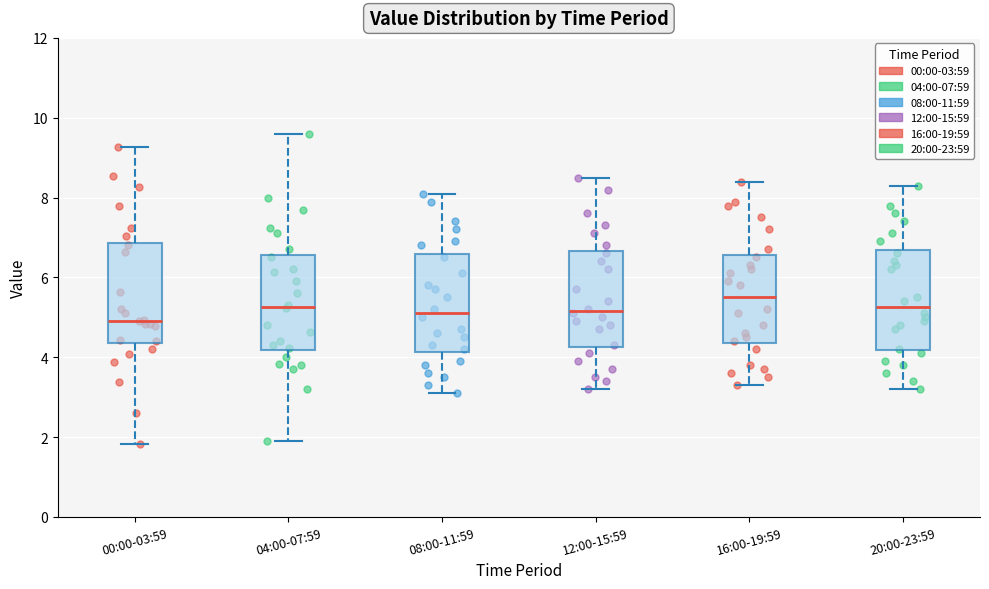

Reading left to right, read every box against the y-axis: the position of its median line, the range the box covers, and the ends of its whiskers. The values are not printed on the chart, so give them approximately, as read against the axis.

00:00-03:59: median 5.0, box 4.4 to 6.8, whiskers 1.8 to 9.2
04:00-07:59: median 5.2, box 4.2 to 6.6, whiskers 2.0 to 9.6
08:00-11:59: median 5.2, box 4.2 to 6.6, whiskers 3.2 to 8.2
12:00-15:59: median 5.2, box 4.2 to 6.6, whiskers 3.2 to 8.6
16:00-19:59: median 5.6, box 4.4 to 6.6, whiskers 3.4 to 8.4
20:00-23:59: median 5.2, box 4.2 to 6.6, whiskers 3.2 to 8.4